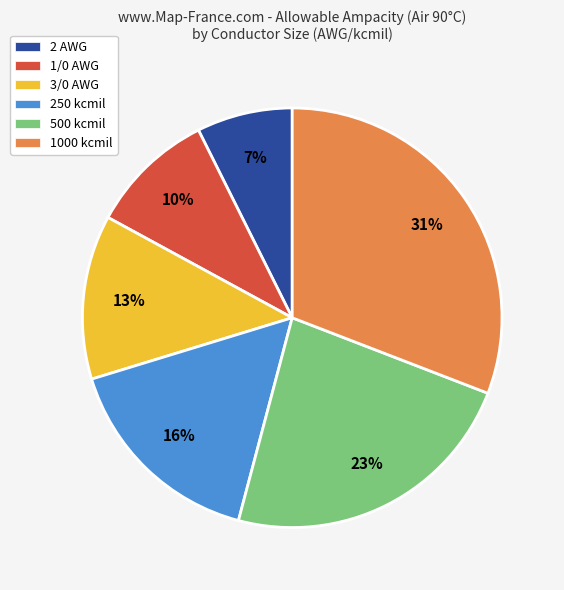

True or false: 3/0 AWG accounts for 26% of the total.

False